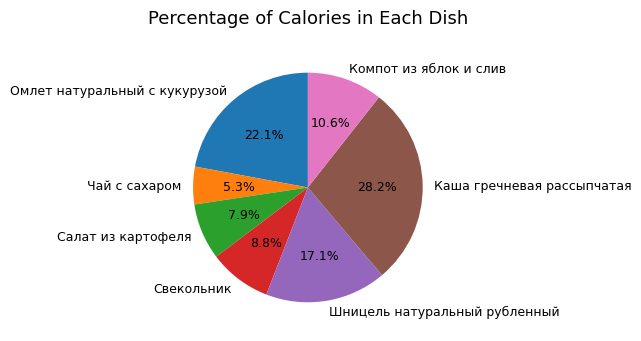

Which category has the biggest portion of the pie?

Каша гречневая рассыпчатая